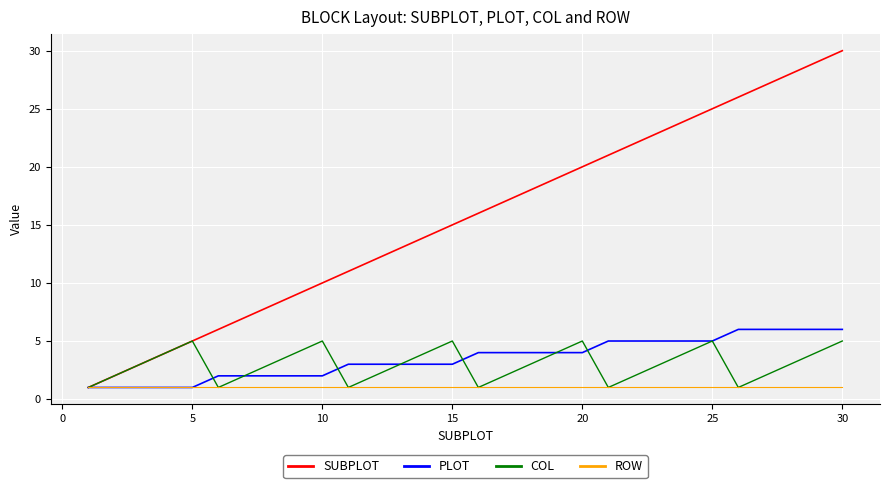

Which series has the largest range (max minus min)?

SUBPLOT